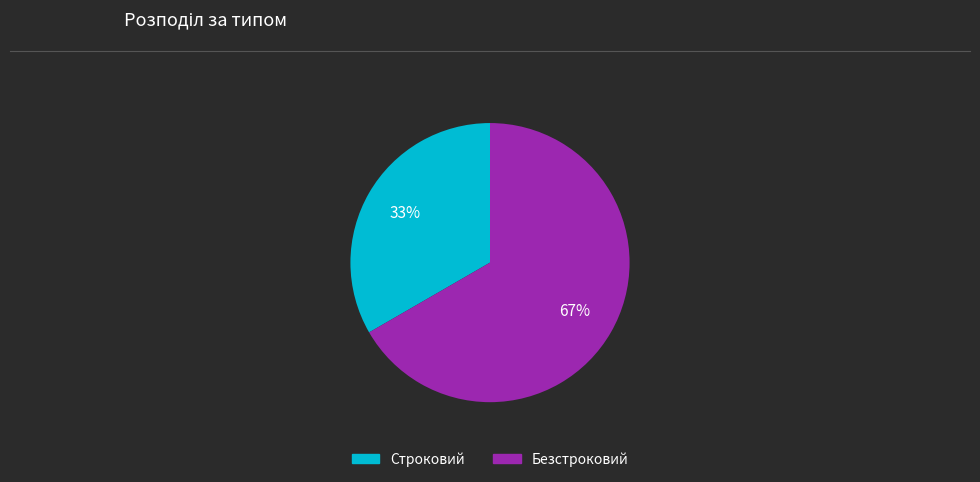

To the nearest percent, what is the average slice percentage?

50%